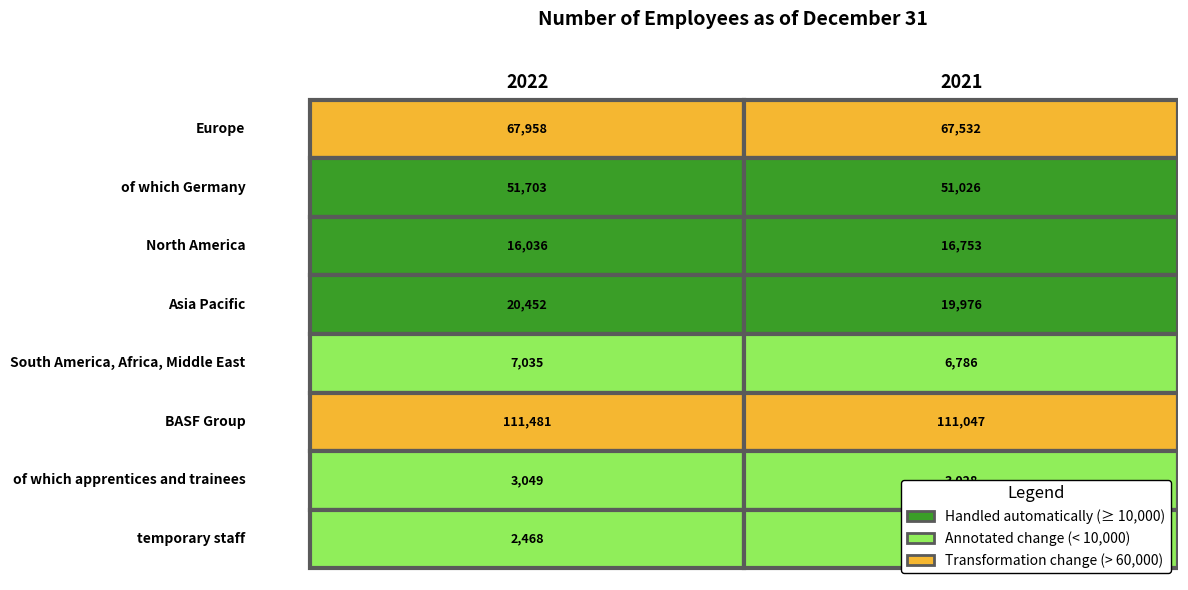

What is the lowest value of the Europe series?

67532